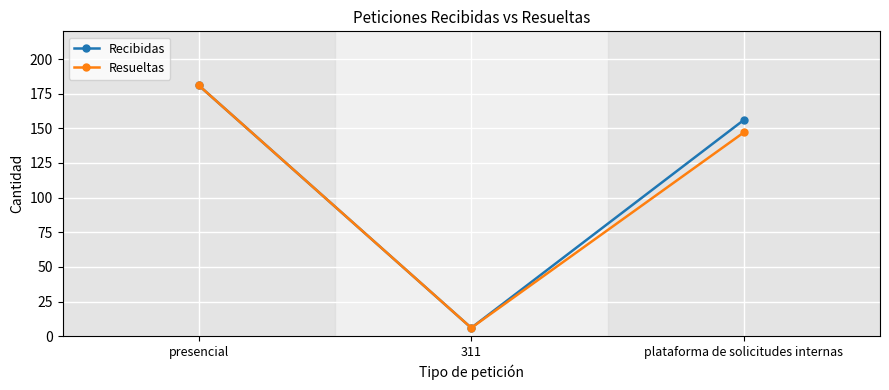

What position from the left is presencial?

1